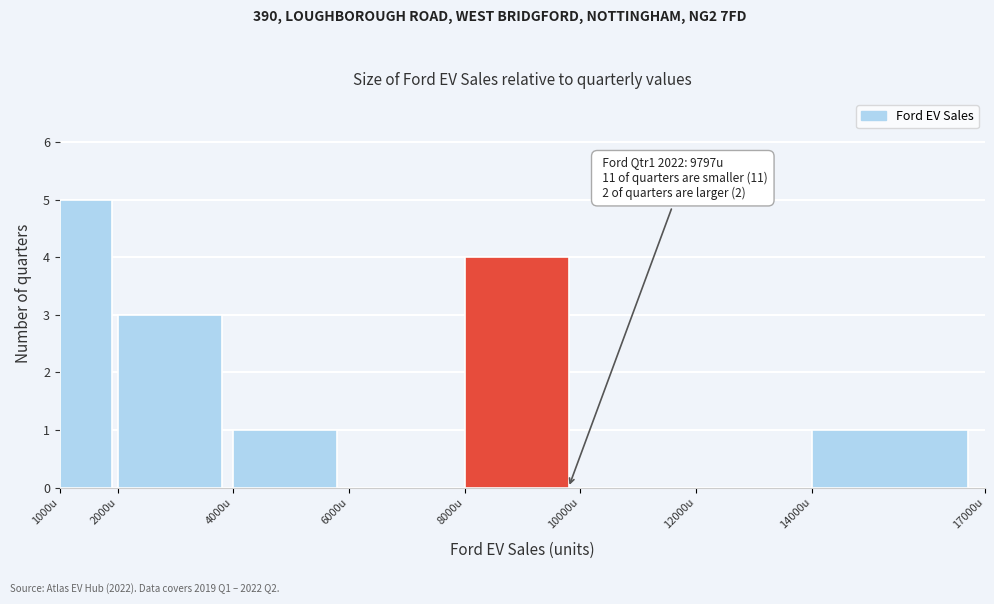

Which range on the x-axis has the tallest bar?

1000 to 2000